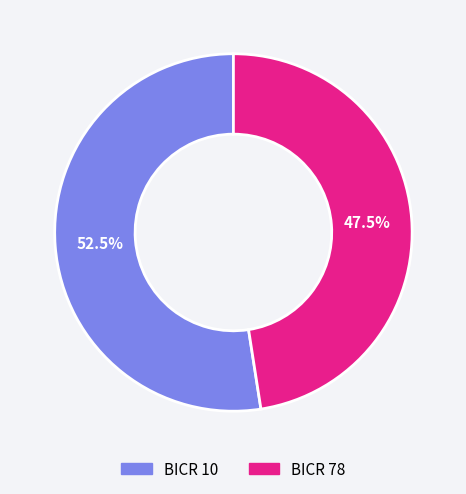

Do BICR 10 and BICR 78 together represent more than half of the pie?

Yes